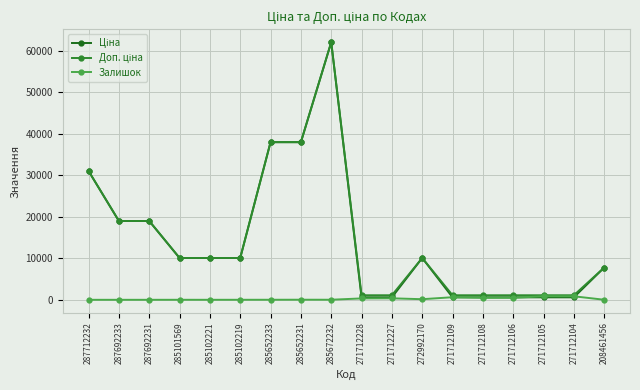

What is the greatest value displayed?

62116.9